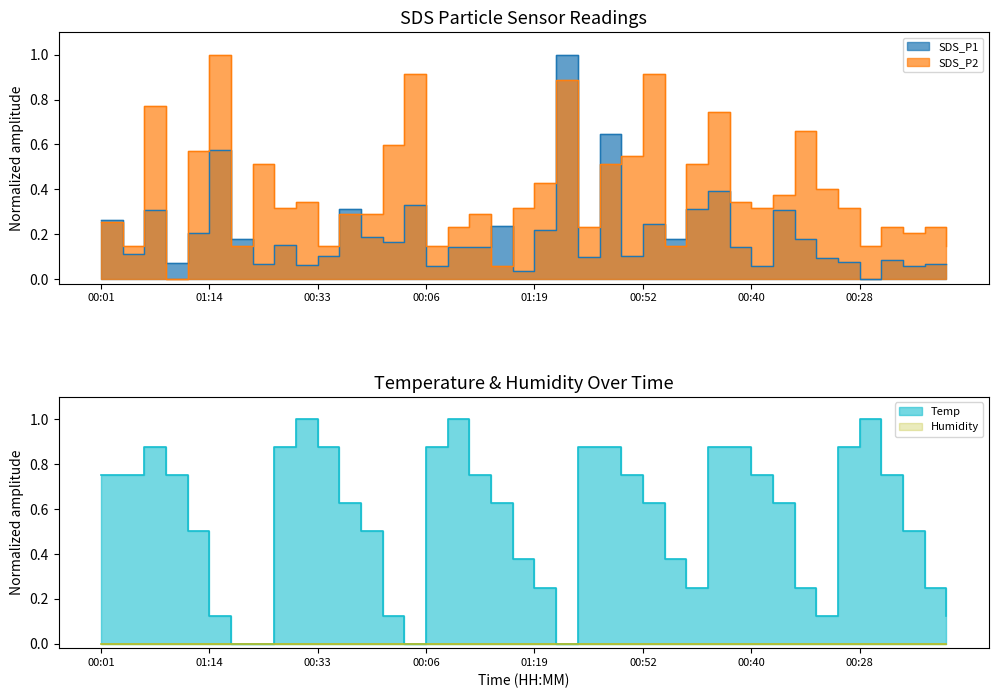

At how many categories does at least one series exceed 0?

40